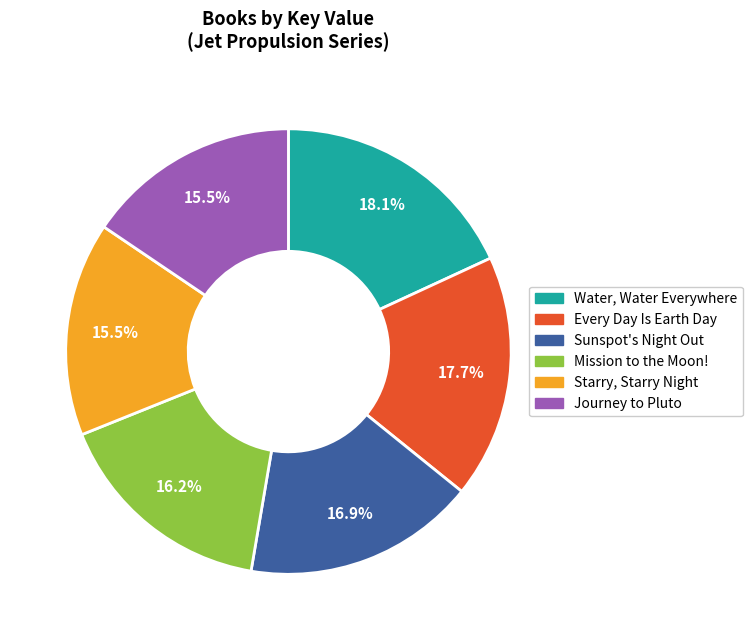

To the nearest percent, what is the average slice percentage?

17%